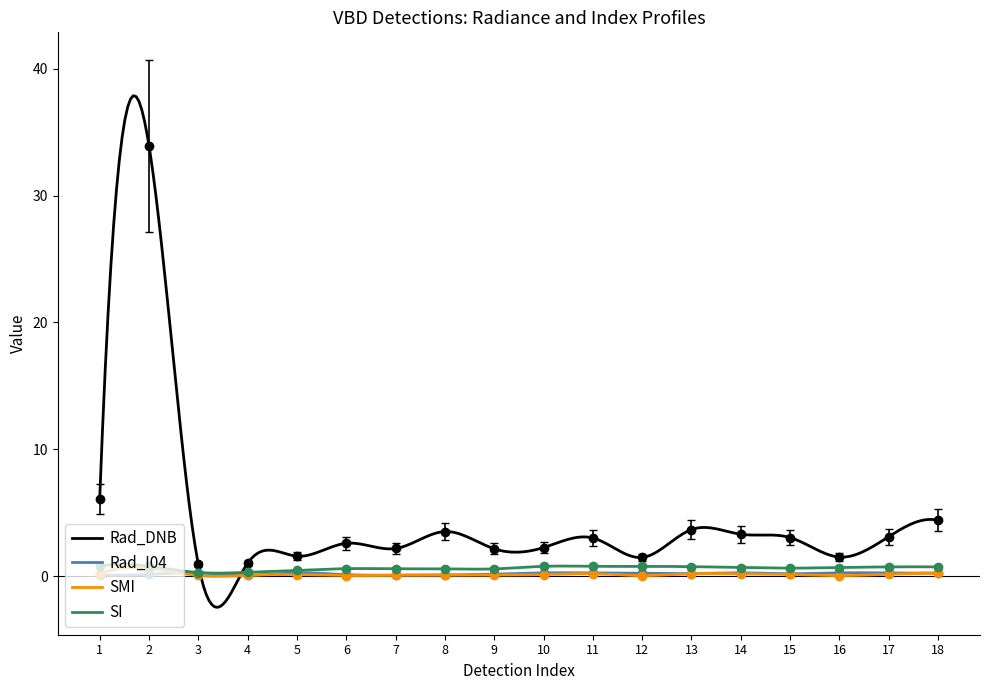

What are all the series names shown in the legend?

Rad_DNB, Rad_I04, SMI, SI